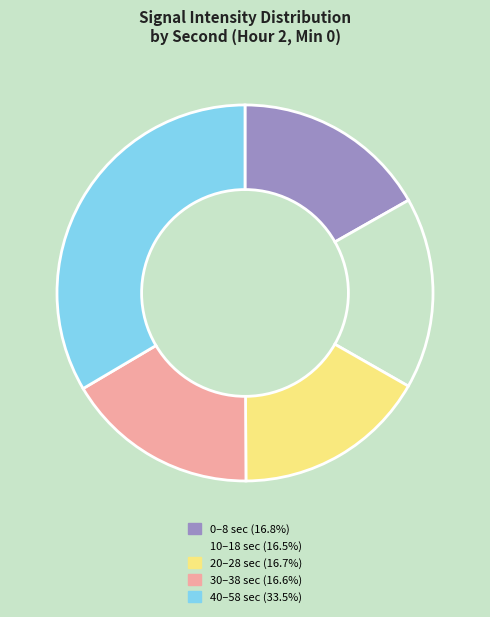

Is there a majority slice in this chart?

No